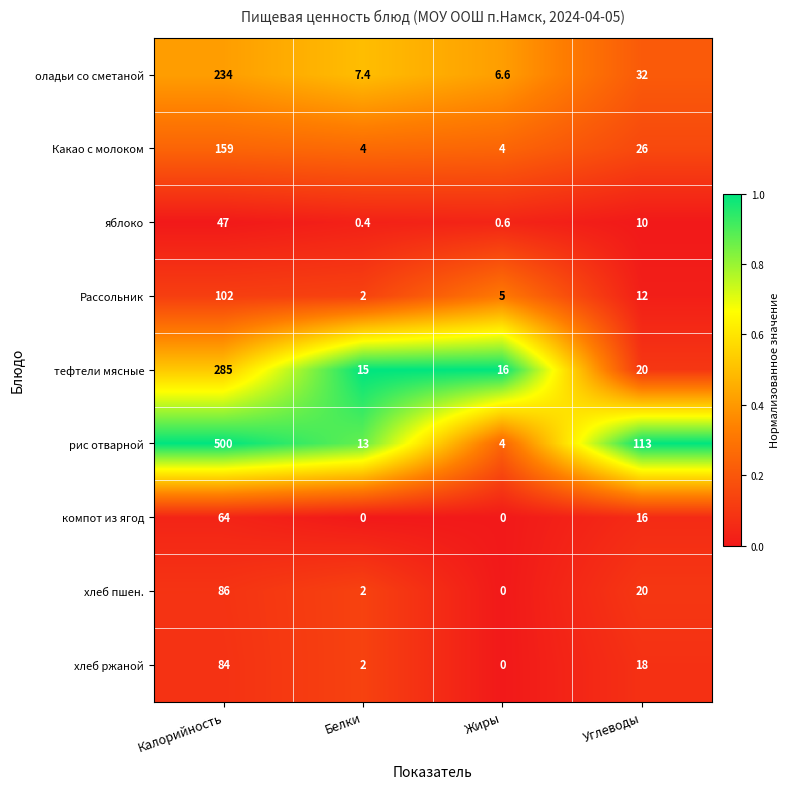

How many categories are shown in the chart?

4